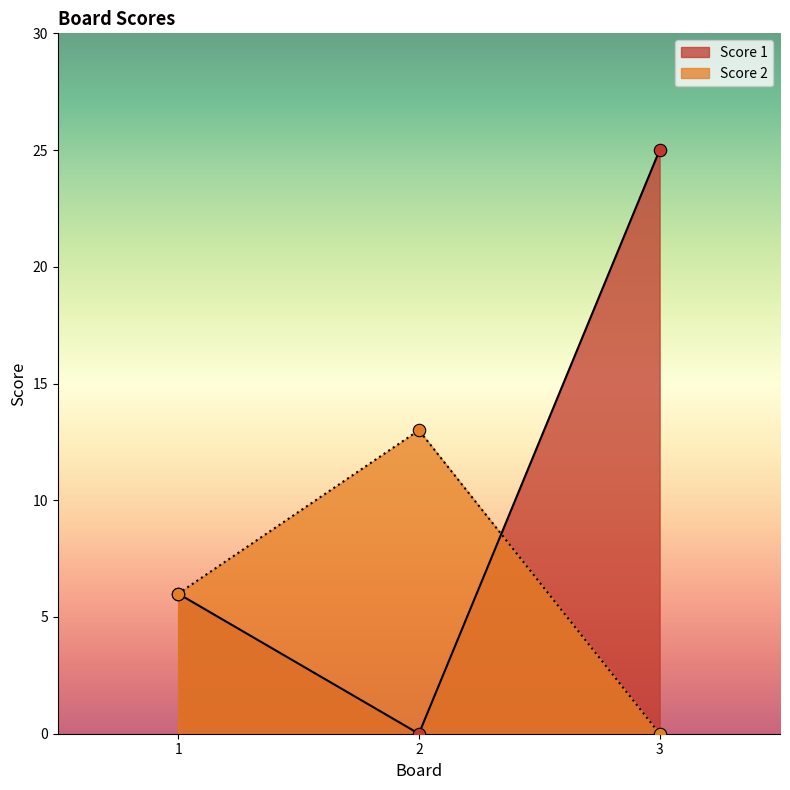

At which category is the sum across all series the highest?

3